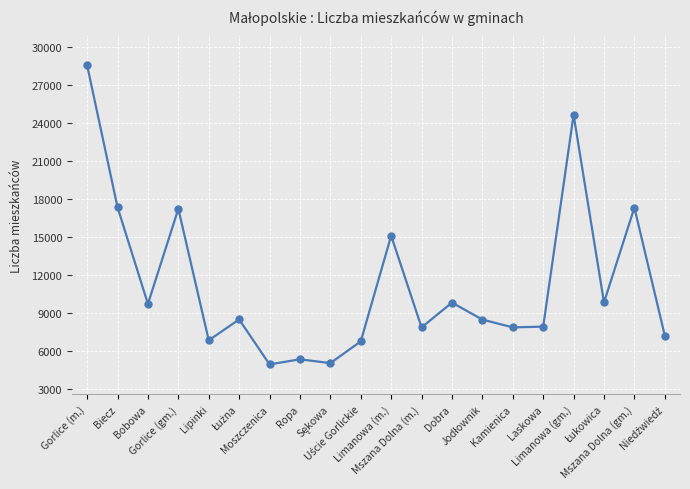

What is the minimum value shown in the chart?

4971